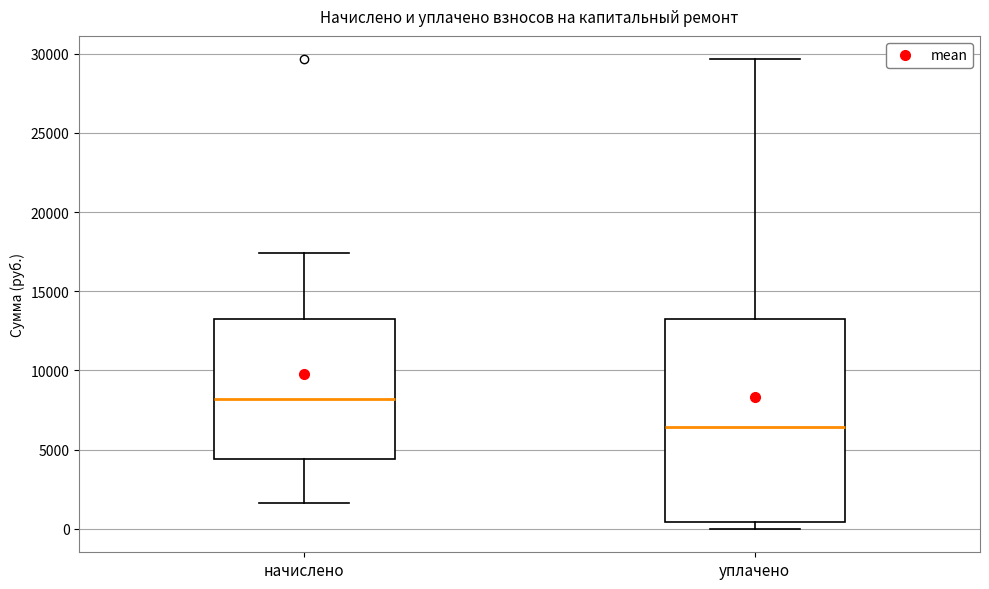

Reading left to right, read every box against the y-axis: the position of its median line, the range the box covers, and the ends of its whiskers. The values are not printed on the chart, so give them approximately, as read against the axis.

начислено: median 8000, box 4500 to 13000, whiskers 1500 to 17500
уплачено: median 6500, box 500 to 13000, whiskers 0 to 29500